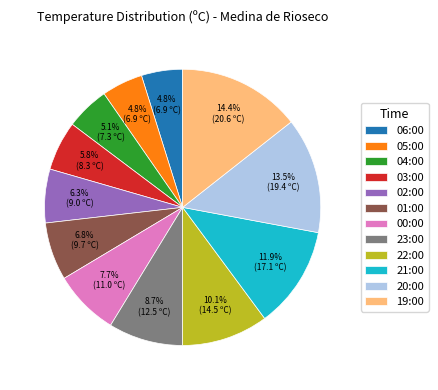

Which slice is the largest?

19:00